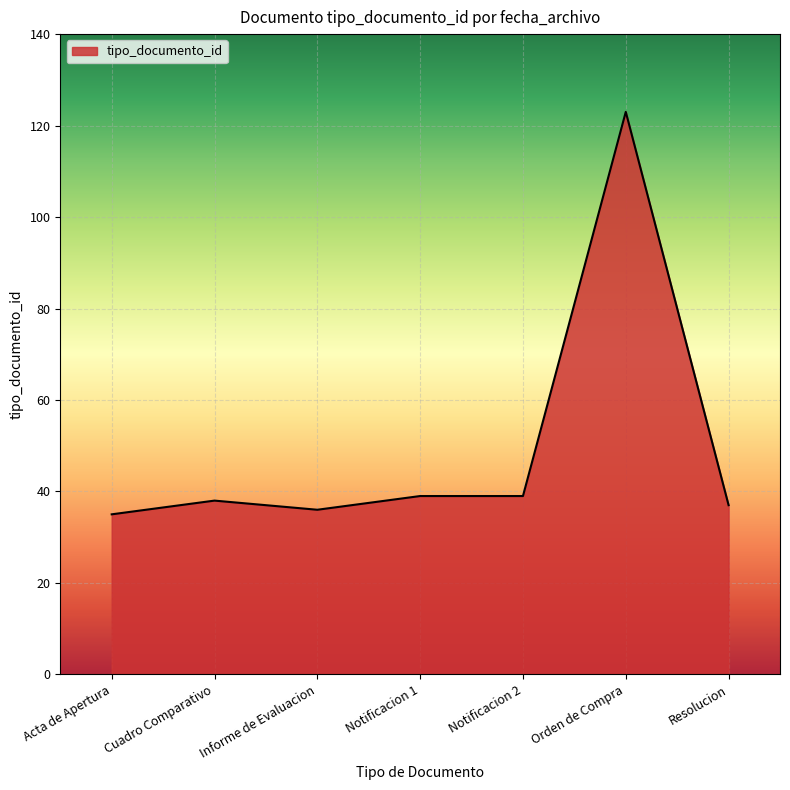

Does the chart have visible grid lines?

Yes